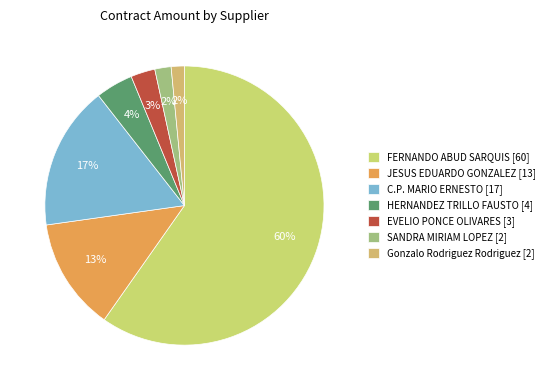

Is there any slice that represents more than half of the pie?

Yes